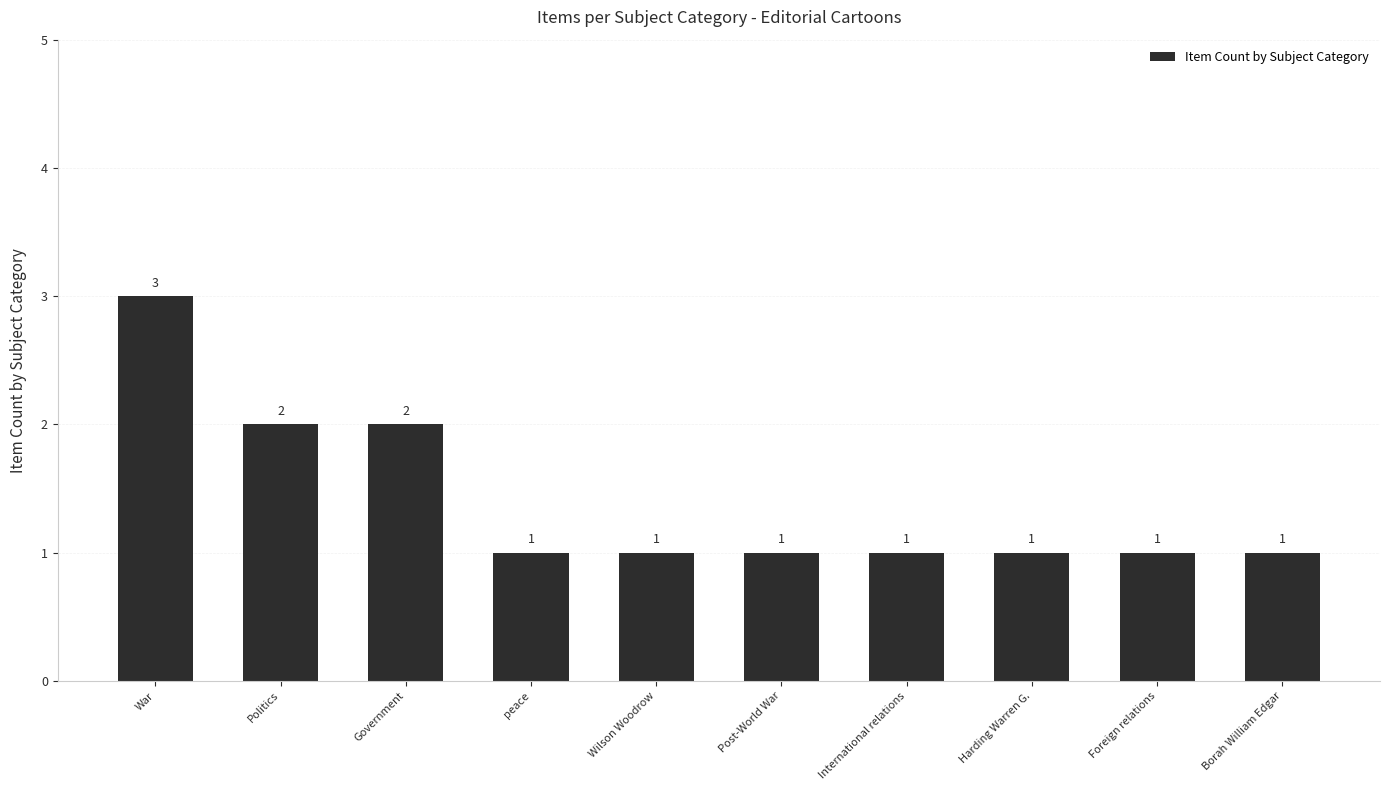

Reading right to left, extract all data points from this chart.

Borah William Edgar=1	Foreign relations=1	Harding Warren G.=1	International relations=1	Post-World War=1	Wilson Woodrow=1	peace=1	Government=2	Politics=2	War=3